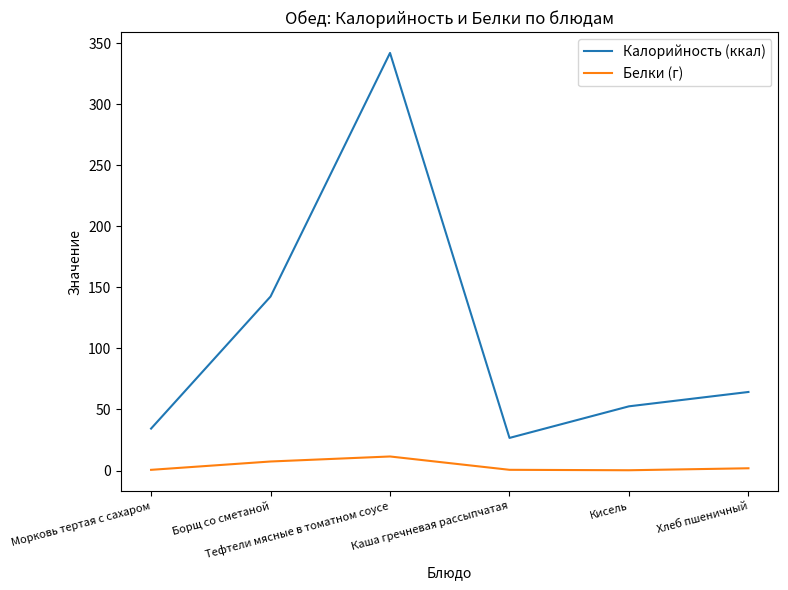

At how many categories does at least one series exceed 188?

1